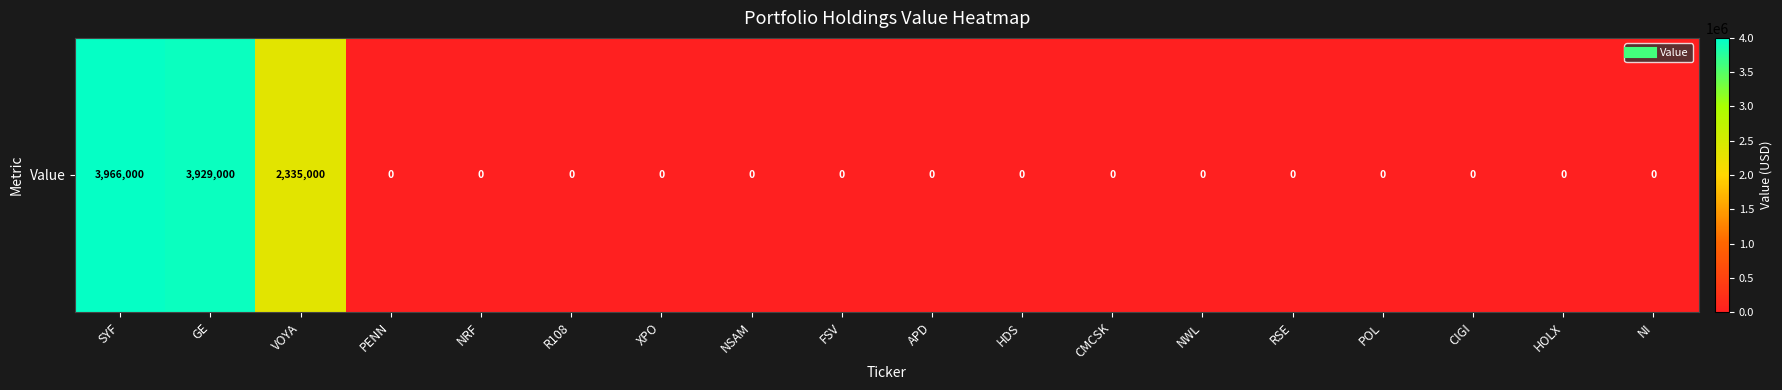

What is the greatest value displayed?

3966000